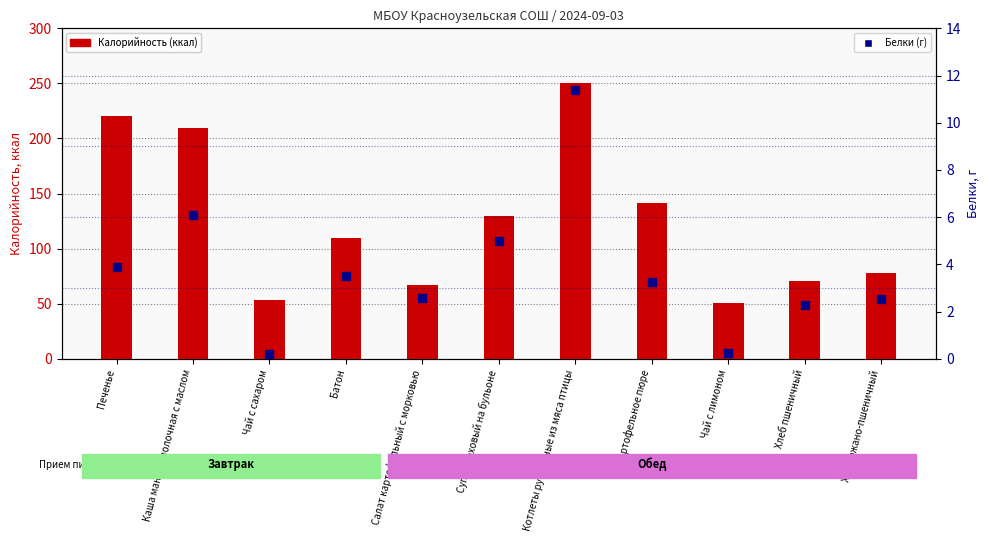

Is the value of Калорийность (ккал) at Чай с лимоном greater than the value of Белки (г) at Хлеб ржано-пшеничный?

Yes